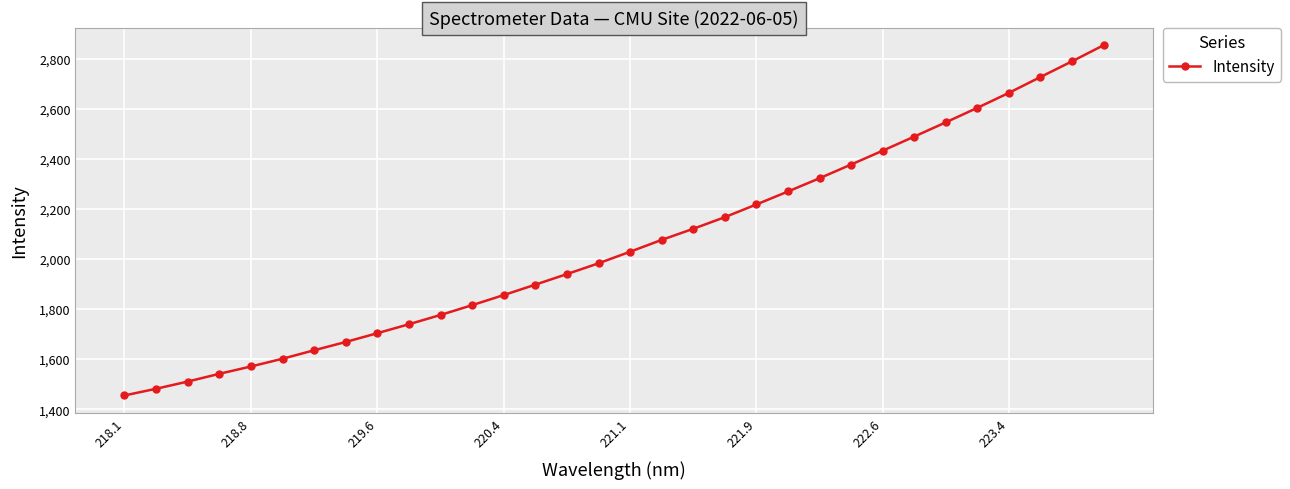

How many data points are less than 2029?

16